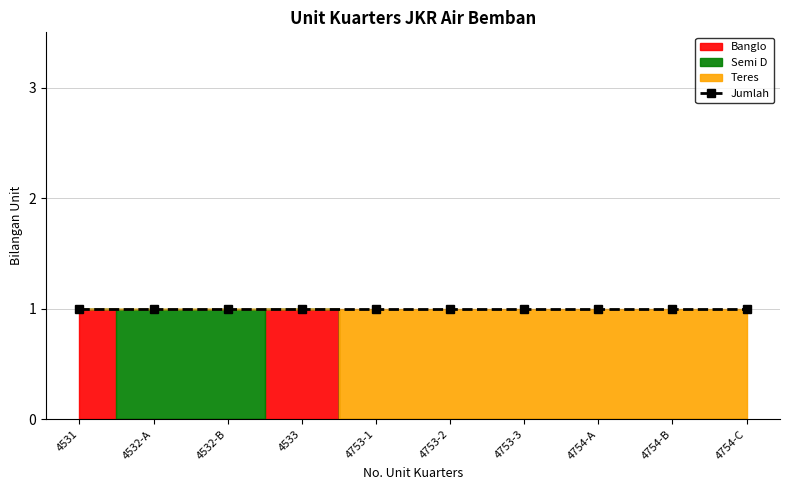

At which category does the chart reach its minimum across all series?

4531